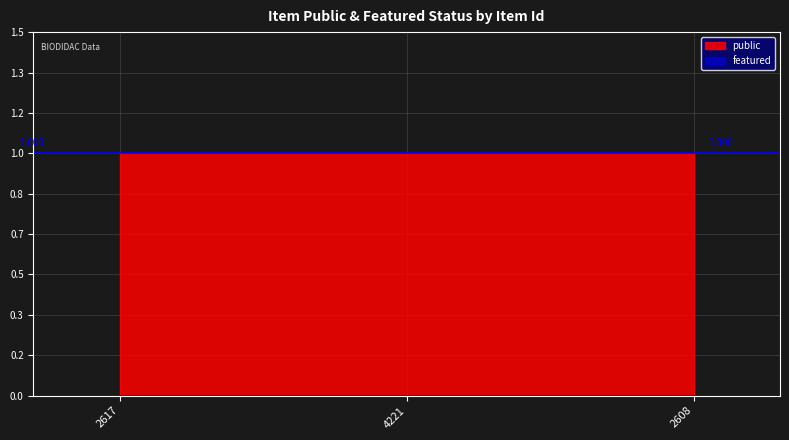

What is the total value across all series at 2608?

1